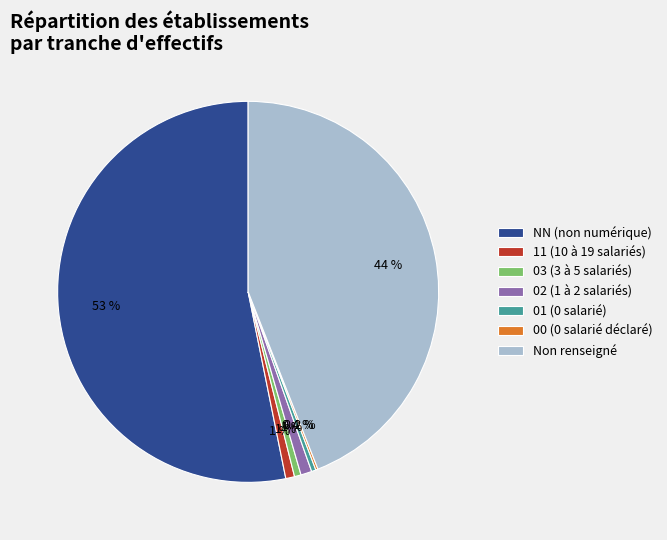

To the nearest percent, what is the average slice percentage?

14%